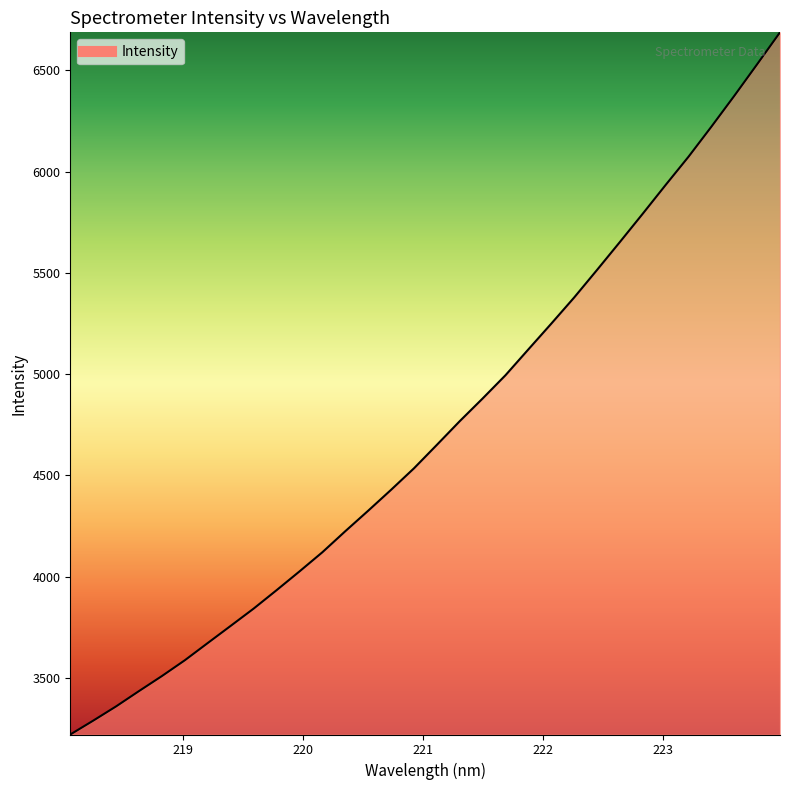

What is the greatest value displayed?

6687.7